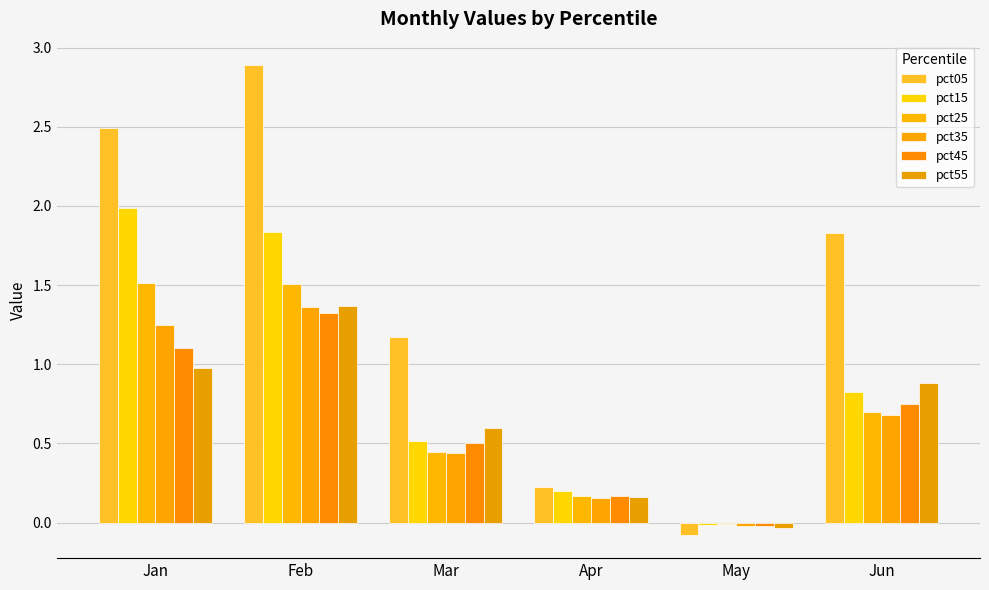

Reading left to right, transcribe all the data shown in this chart.

pct05: 2.5	2.9	1.2	0.2	-0.1	1.8
pct15: 2.0	1.8	0.5	0.2	-0.0	0.8
pct25: 1.5	1.5	0.4	0.2	-0.0	0.7
pct35: 1.2	1.4	0.4	0.2	-0.0	0.7
pct45: 1.1	1.3	0.5	0.2	-0.0	0.8
pct55: 1.0	1.4	0.6	0.2	-0.0	0.9